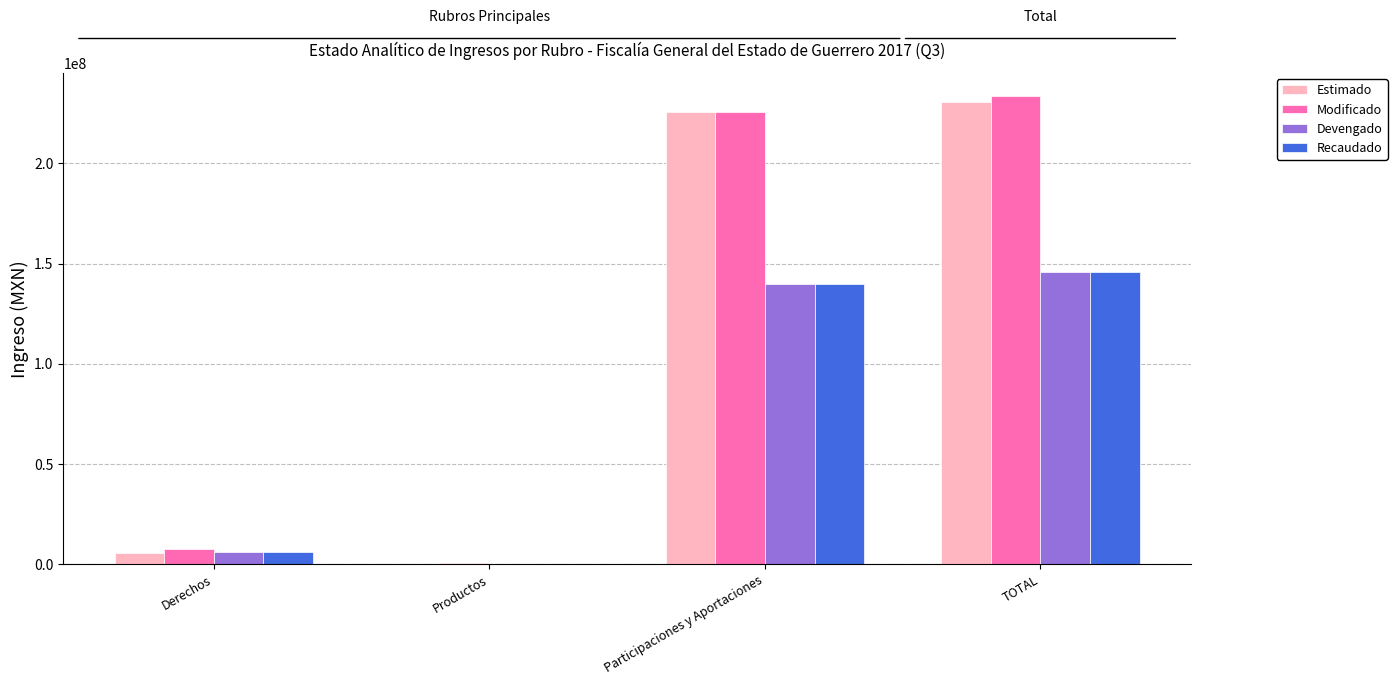

What is the difference between the Recaudado values at Participaciones y Aportaciones and Derechos?

133702933.0